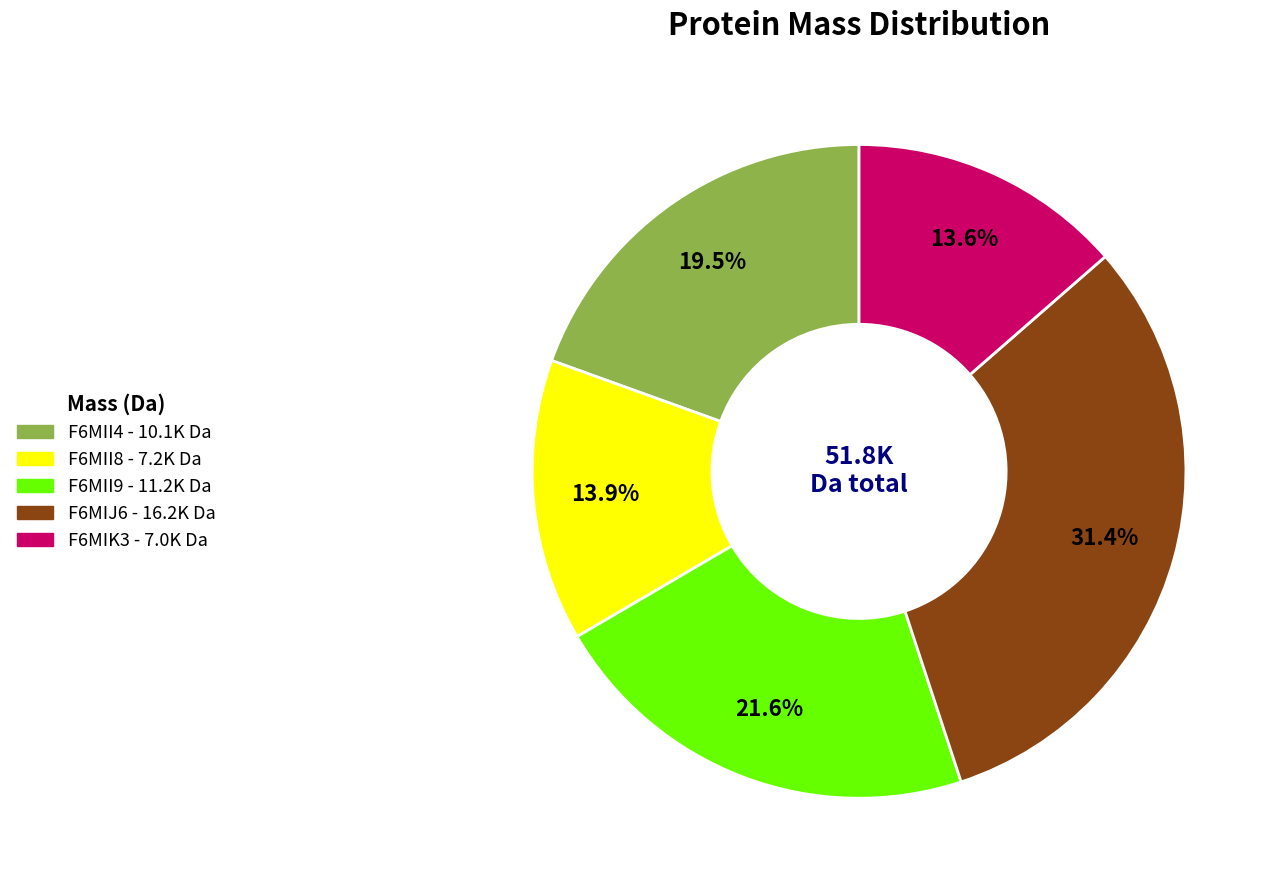

To the nearest percent, what is the combined percentage of F6MII4 and F6MII8?

33%